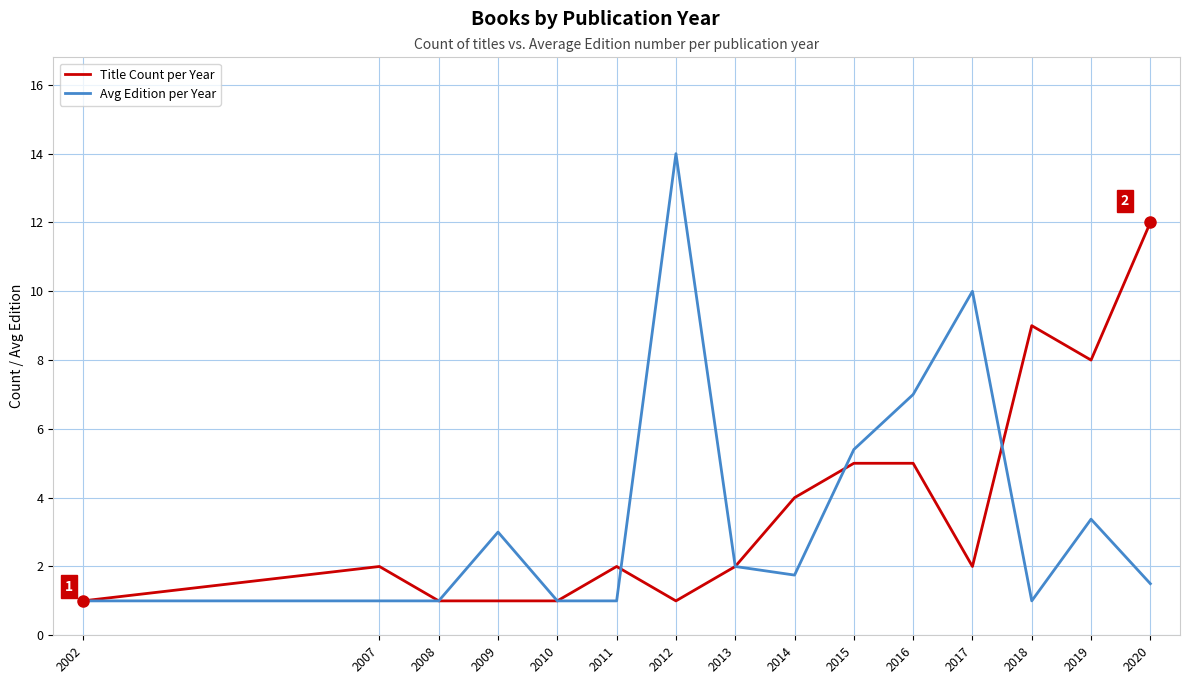

Which category has the highest value across all series?

2012